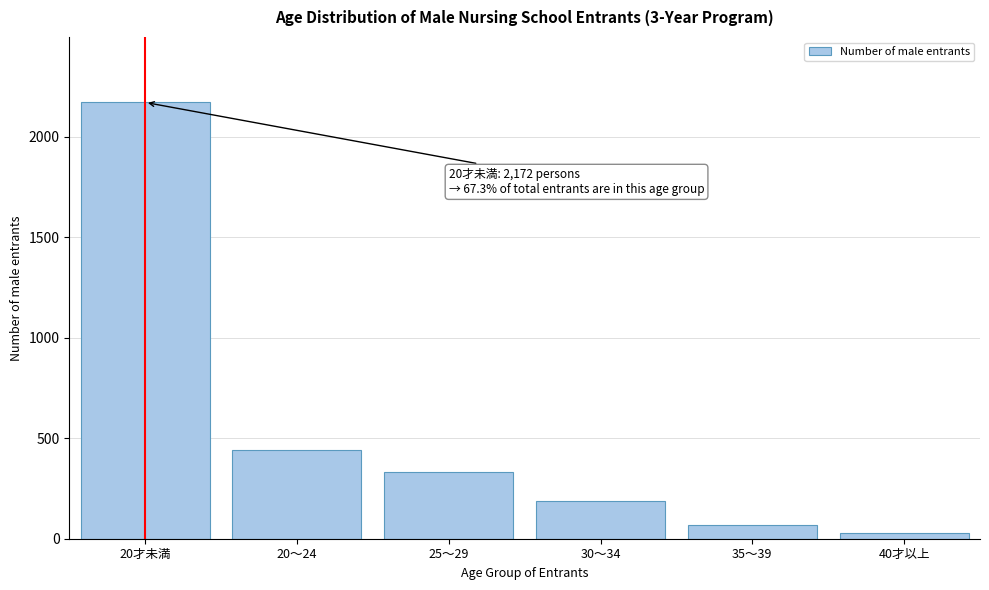

Reading left to right, list all the values displayed in this chart.

2172	443	331	188	66	28